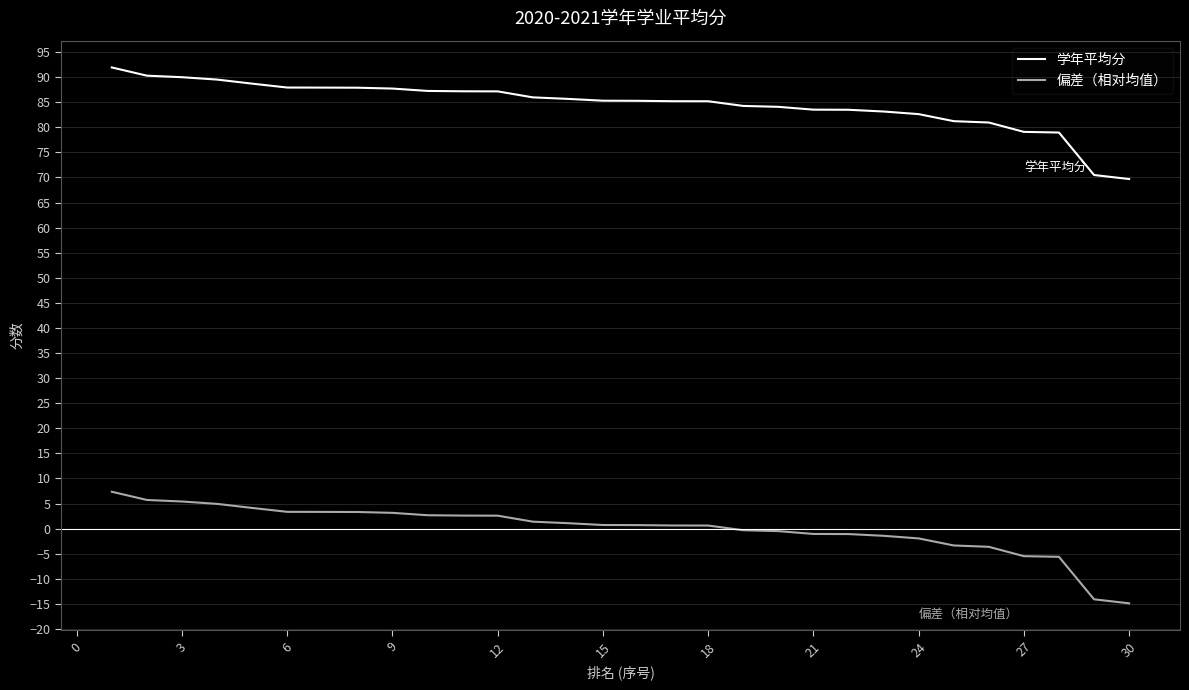

True or false: 偏差（相对均值） and 学年平均分 cross at least once.

False